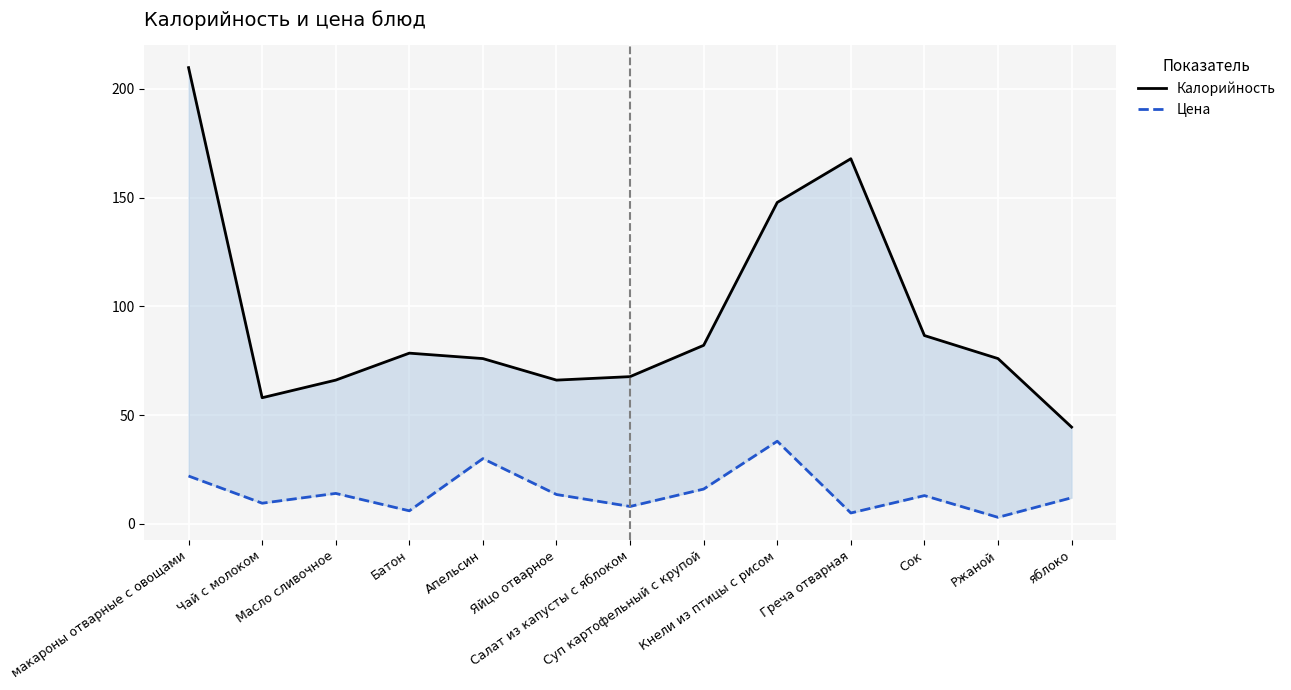

Reading left to right, transcribe all the data shown in this chart.

Калорийность: макароны отварные с овощами=209.8	Чай с молоком=58.0	Масло сливочное=66.1	Батон=78.5	Апельсин=76.0	Яйцо отварное=66.1	Салат из капусты с яблоком=67.7	Суп картофельный с крупой=82.1	Кнели из птицы с рисом=147.8	Греча отварная=167.9	Сок=86.6	Ржаной=76.0	яблоко=44.5
Цена: макароны отварные с овощами=22.0	Чай с молоком=9.5	Масло сливочное=14.0	Батон=6.0	Апельсин=30.0	Яйцо отварное=13.5	Салат из капусты с яблоком=8.0	Суп картофельный с крупой=16.0	Кнели из птицы с рисом=38.0	Греча отварная=5.0	Сок=13.0	Ржаной=3.0	яблоко=12.0